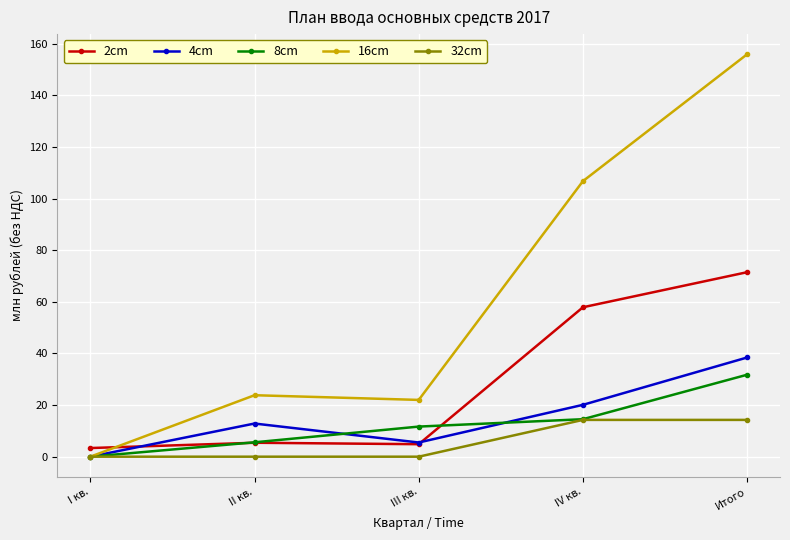

How many data points in 2cm are less than 5?

2